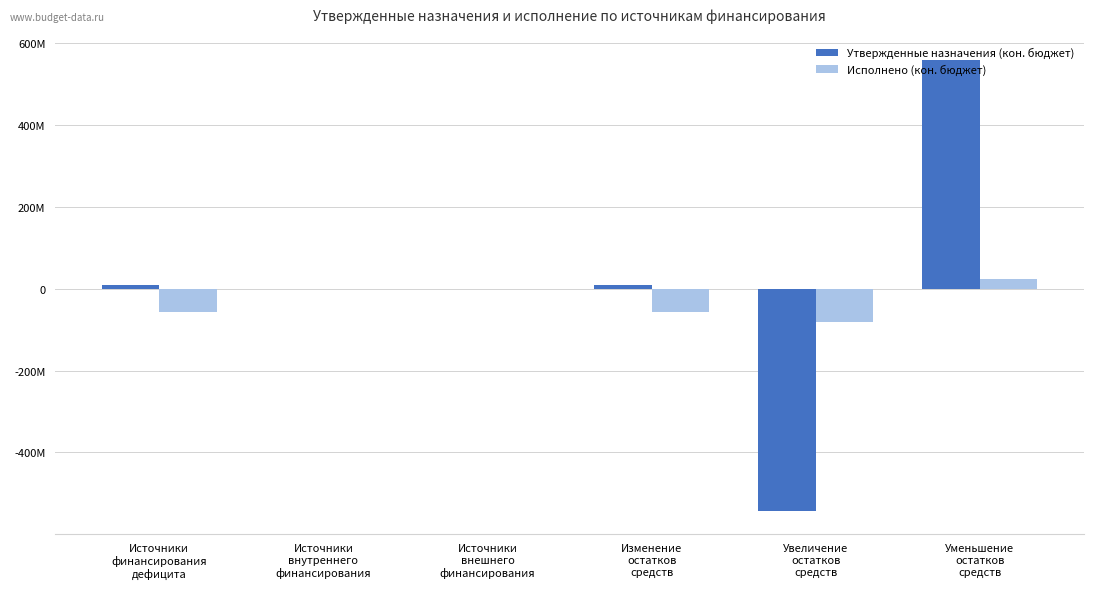

What position from the right is Источники
внутреннего
финансирования?

5